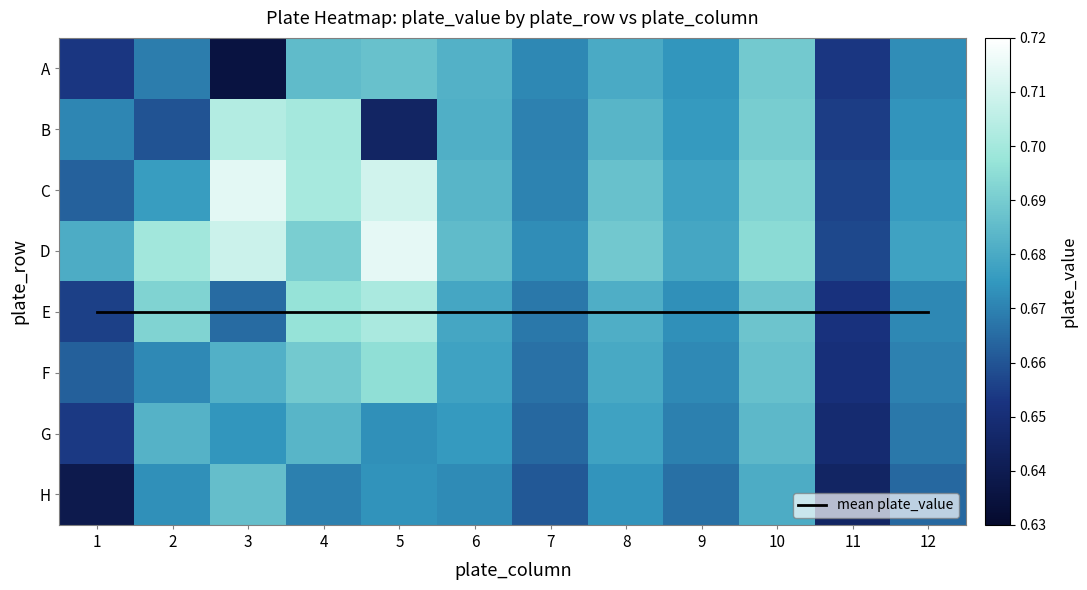

Count the number of data series in this chart.

9